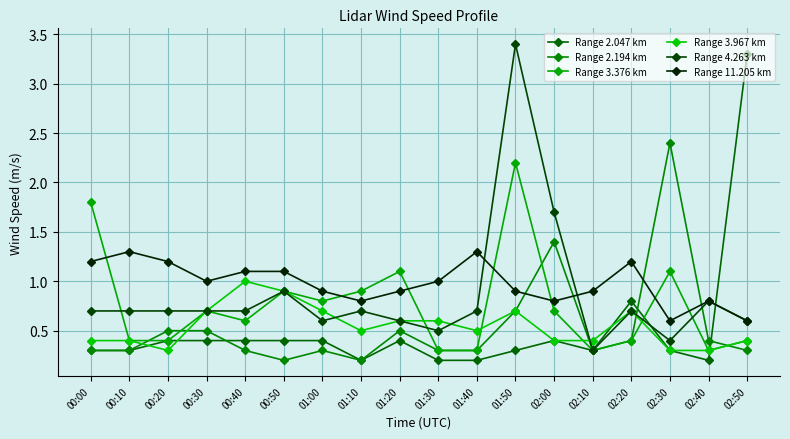

Which series has the largest range (max minus min)?

Range 4.263 km